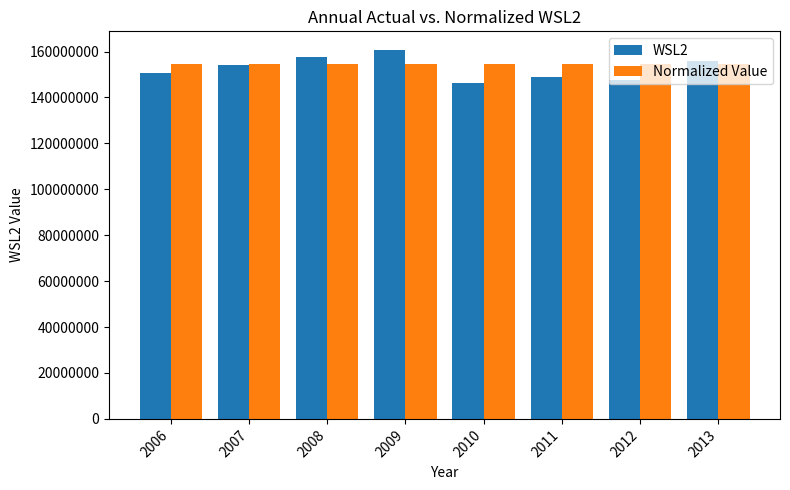

What is the total value across all series at 2012?

302008919.2